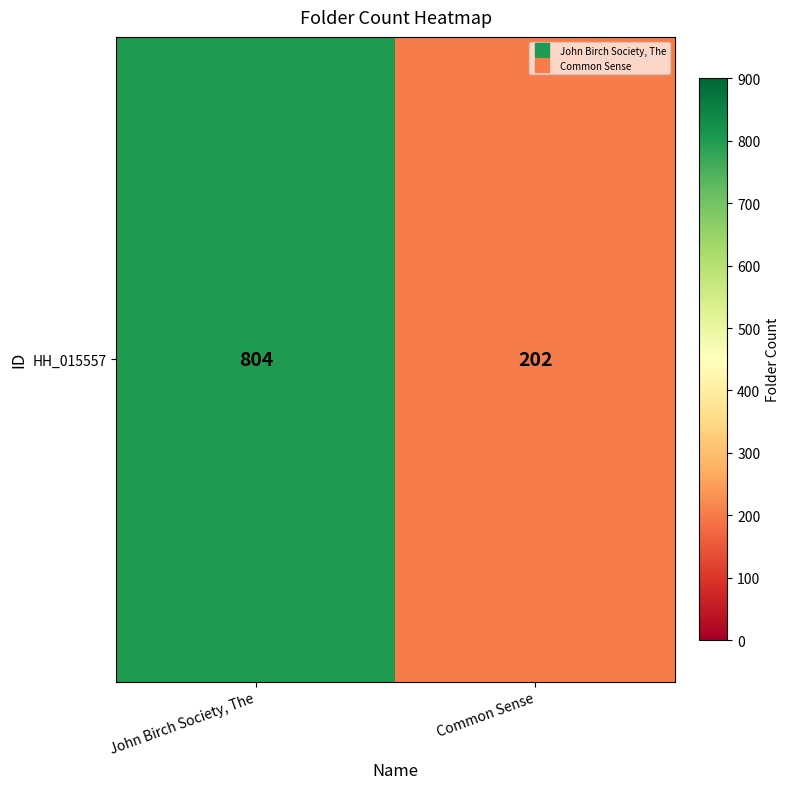

Approximately how many times larger is the value at John Birch Society, The compared to Common Sense?

4.0